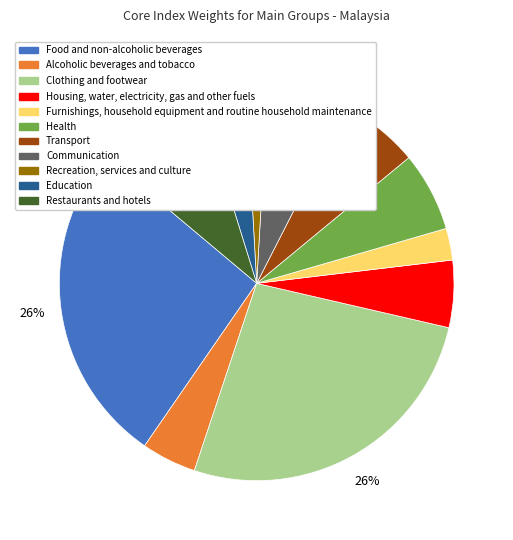

Is there any slice that represents more than half of the pie?

No